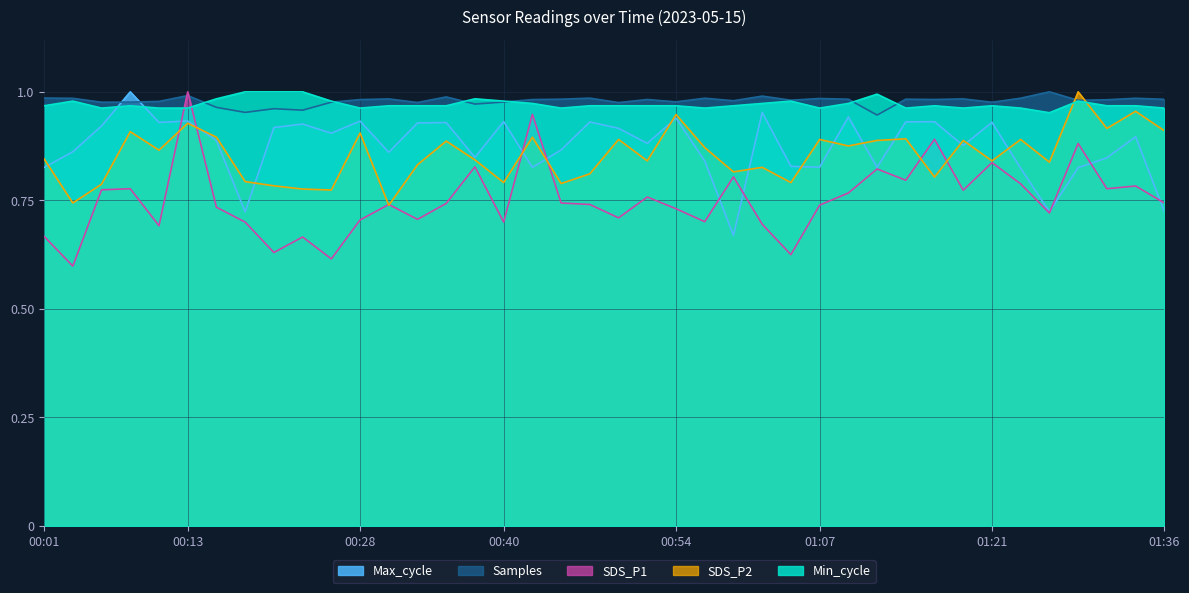

List the labels in order of SDS_P1 value, smallest first.

00:03, 00:25, 01:04, 00:20, 00:23, 00:01, 00:11, 01:02, 00:18, 00:40, 00:57, 00:28, 00:32, 00:50, 01:26, 00:54, 00:15, 01:07, 00:30, 00:47, 00:35, 00:45, 01:36, 00:52, 01:09, 01:19, 00:06, 00:08, 01:31, 01:34, 01:24, 01:14, 00:59, 01:11, 00:37, 01:21, 01:29, 01:16, 00:42, 00:13